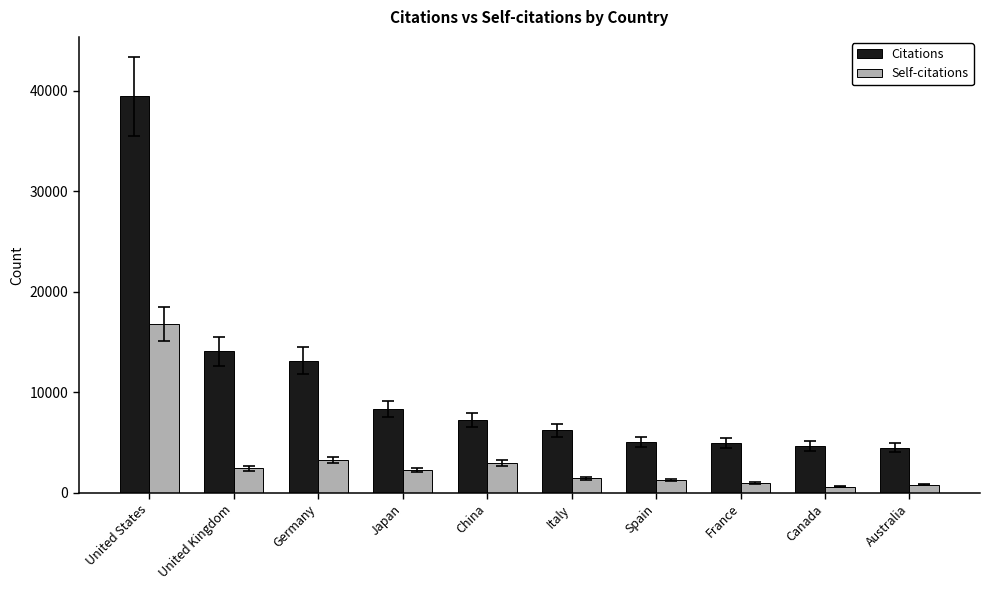

What are all the series names shown in the legend?

Citations, Self-citations